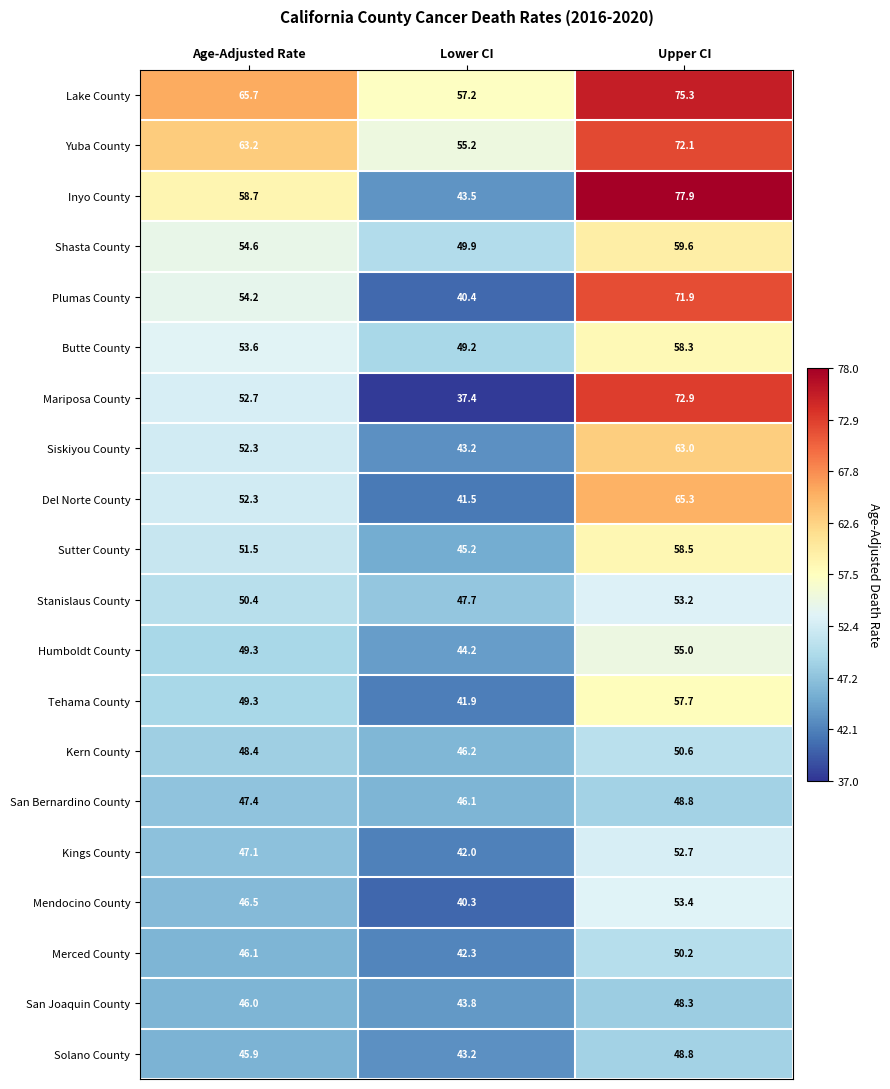

True or false: Merced County has a value of 10.9 at Age-Adjusted Rate.

False